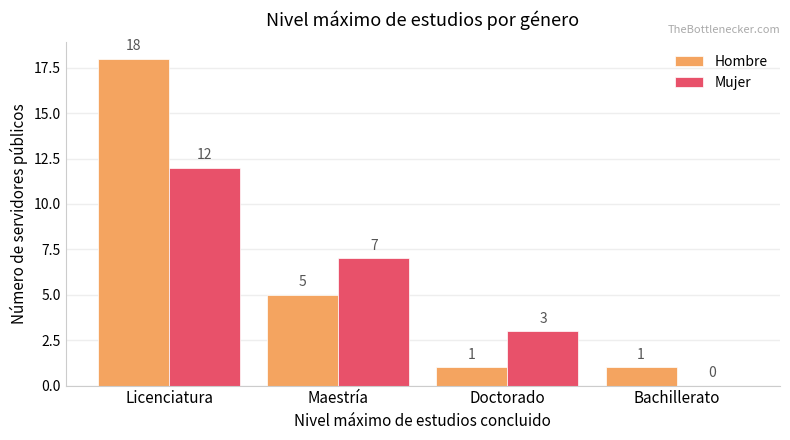

Reading left to right, list all the values displayed in this chart.

Hombre: 18	5	1	1
Mujer: 12	7	3	0